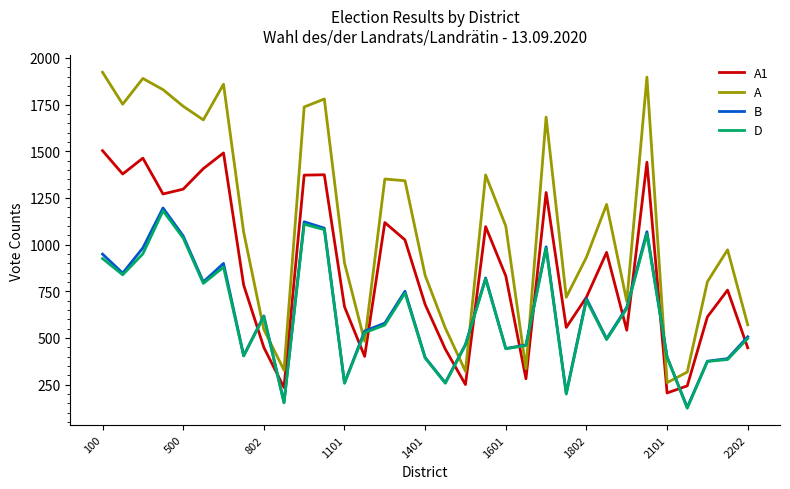

What is the greatest value displayed?

1923